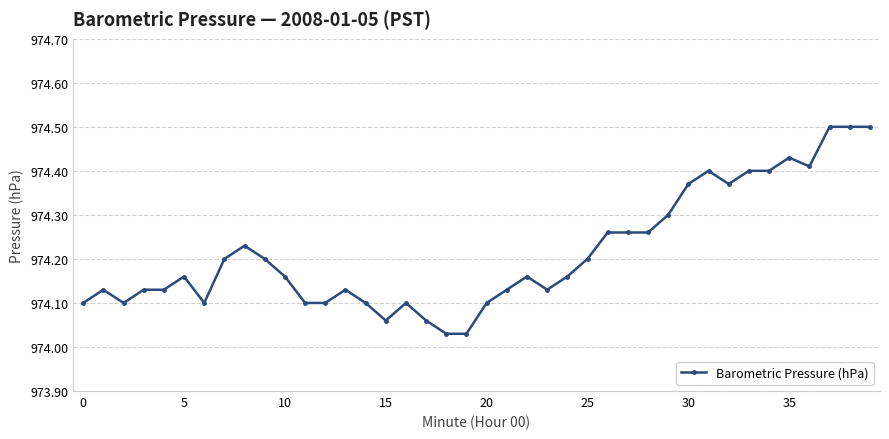

True or false: there are more than 1 points higher than both neighbors.

True